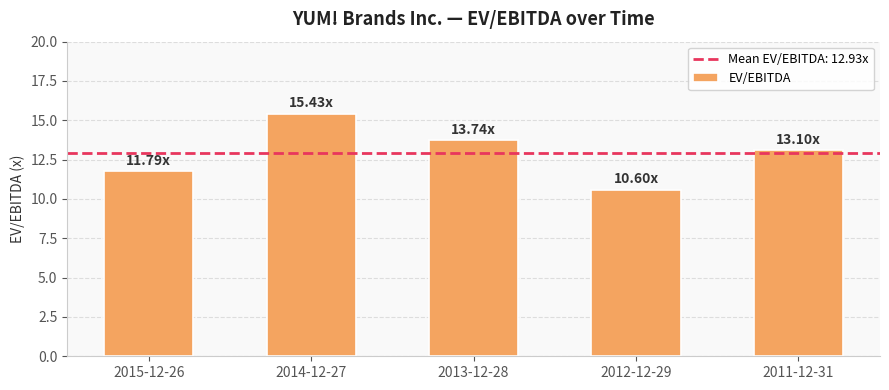

What position from the right is 2013-12-28?

3